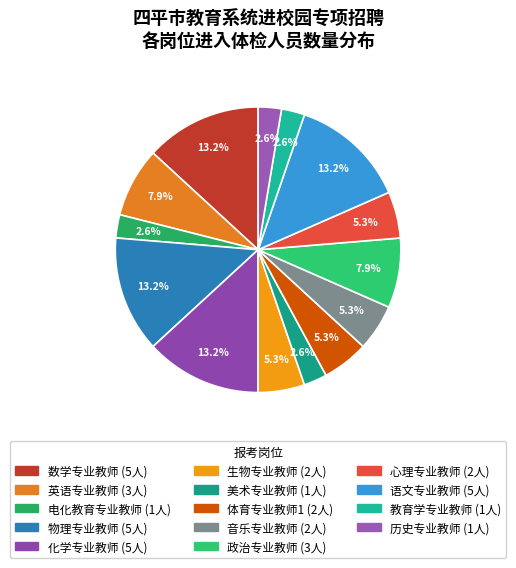

Rank the categories by value from highest to lowest.

数学专业教师, 物理专业教师, 化学专业教师, 语文专业教师, 英语专业教师, 政治专业教师, 生物专业教师, 体育专业教师1, 音乐专业教师, 心理专业教师, 电化教育专业教师, 美术专业教师, 教育学专业教师, 历史专业教师